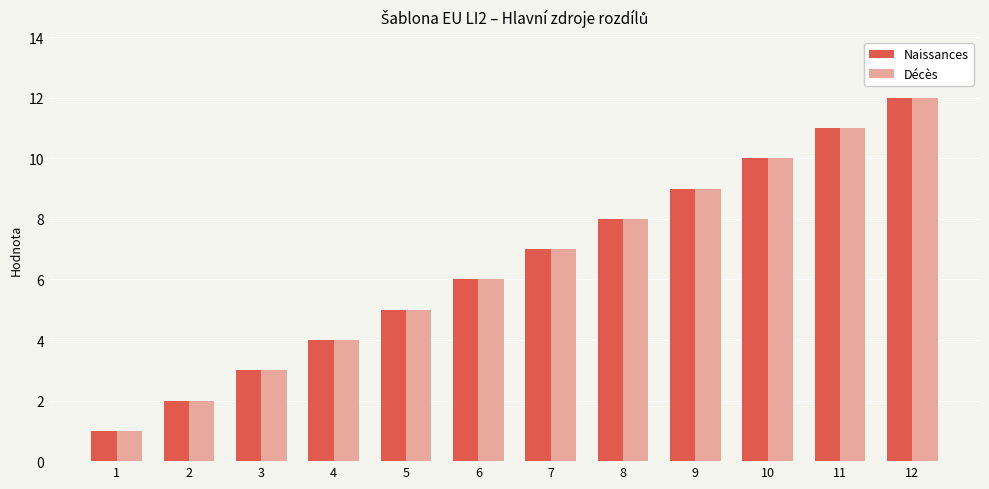

What is the value of the Décès bar at the 2nd from the left?

2